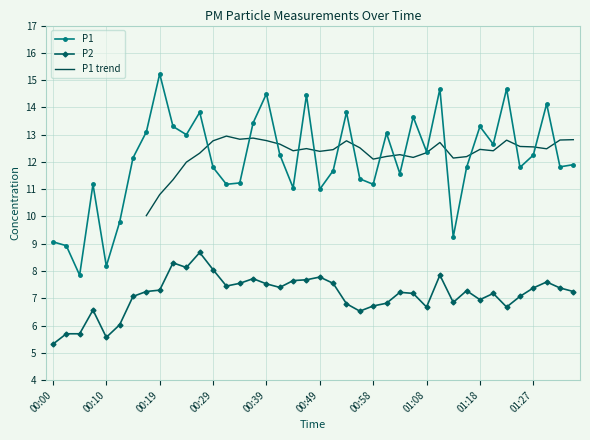

Which series changed the most between 01:10 and 01:18?

P1